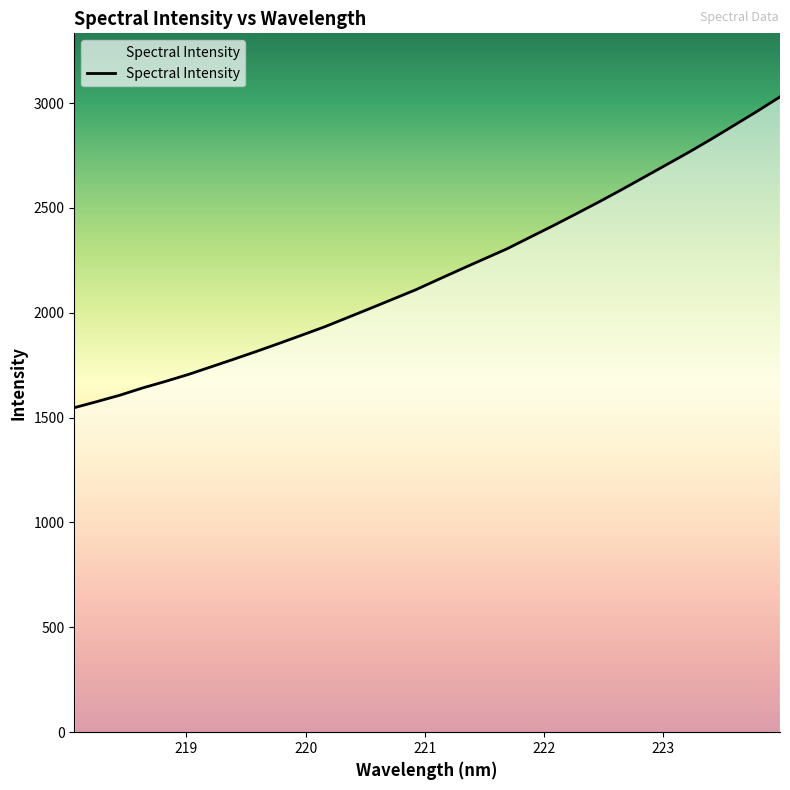

True or false: the data has more than 0 interior local peaks.

False